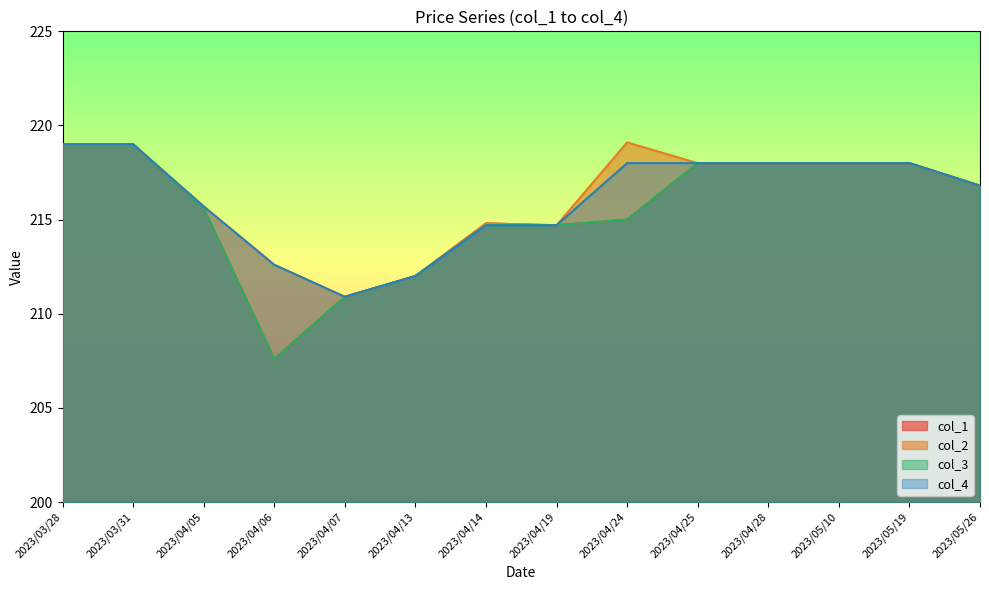

Reading left to right, transcribe all the data shown in this chart.

col_1: 219.0	219.0	215.6	207.6	210.9	212.0	214.8	214.7	215.0	218.0	218.0	218.0	218.0	216.8
col_2: 219.0	219.0	215.7	212.6	210.9	212.0	214.8	214.7	219.1	218.0	218.0	218.0	218.0	216.8
col_3: 219.0	219.0	215.6	207.6	210.9	212.0	214.7	214.7	215.0	218.0	218.0	218.0	218.0	216.8
col_4: 219.0	219.0	215.7	212.6	210.9	212.0	214.7	214.7	218.0	218.0	218.0	218.0	218.0	216.8